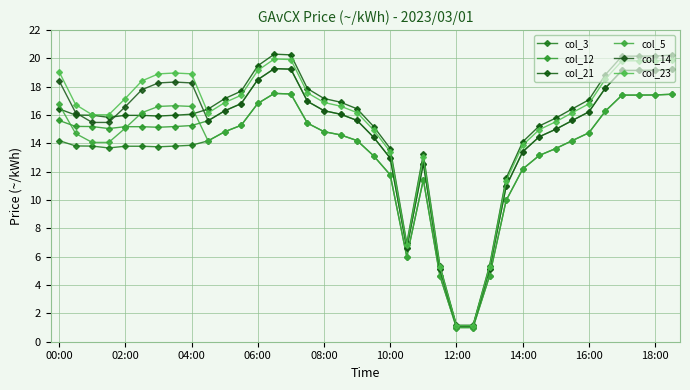

How many data points does each series have?

38